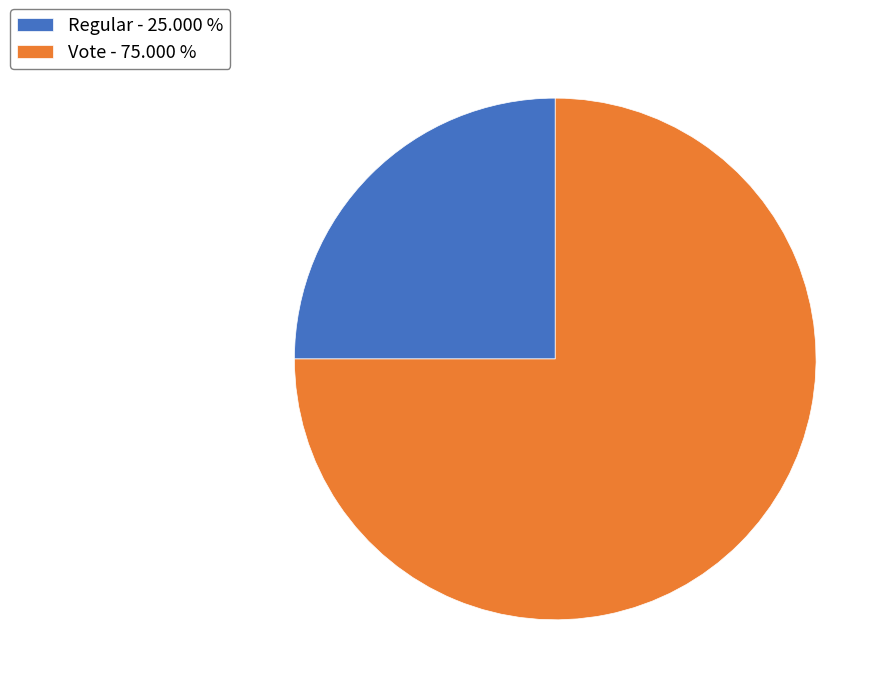

Combined, do Regular and Vote account for over 50%?

Yes